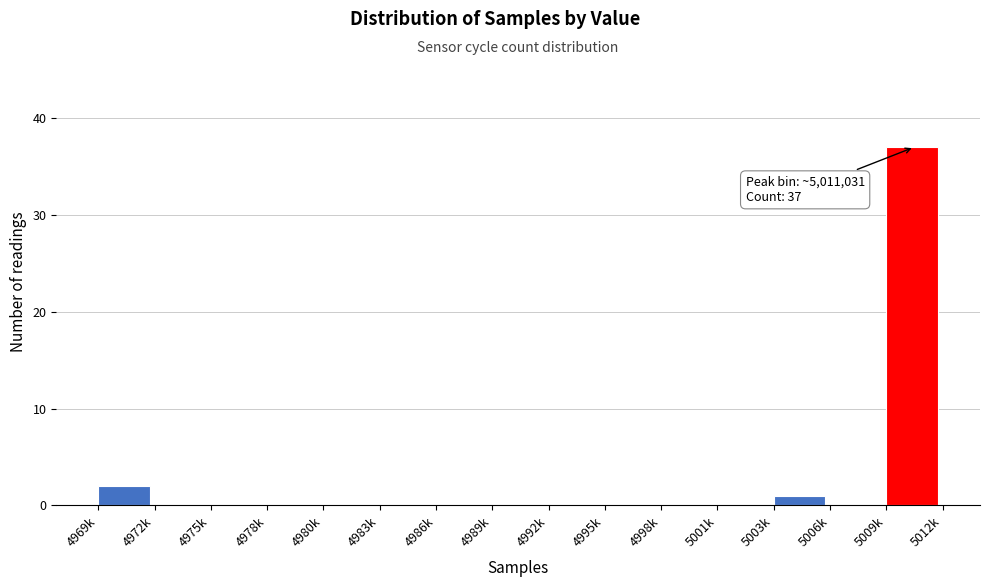

Reading left to right, extract all data points from this chart.

4969k=2	4972k=0	4975k=0	4978k=0	4980k=0	4983k=0	4986k=0	4989k=0	4992k=0	4995k=0	4998k=0	5001k=0	5003k=1	5006k=0	5009k=37